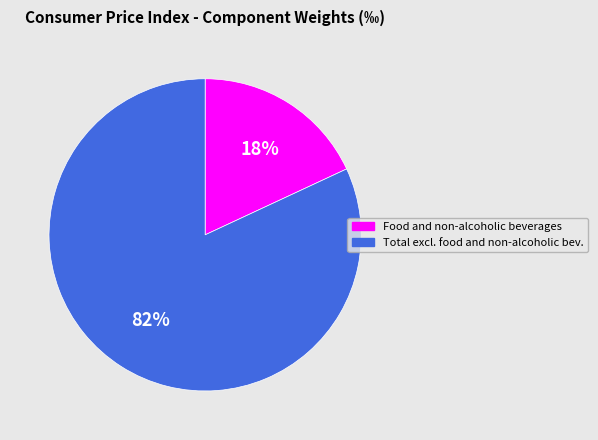

To the nearest percent, what is the average slice percentage?

50%